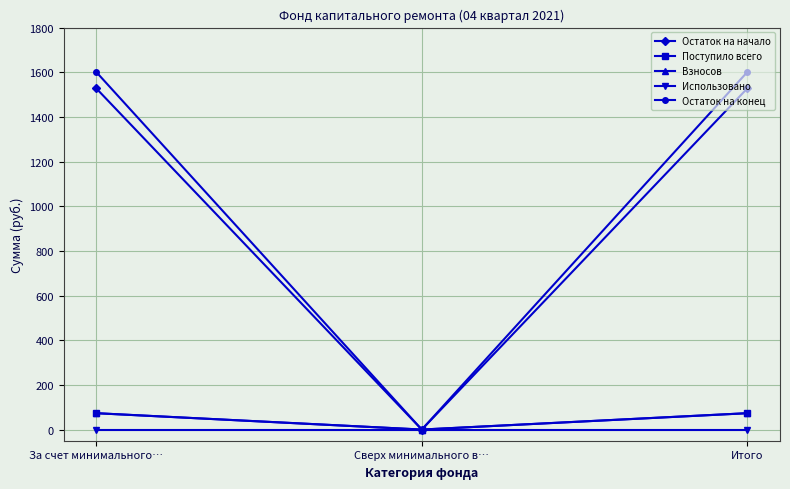

What is the label of the 2nd point from the right?

Сверх минимального в…